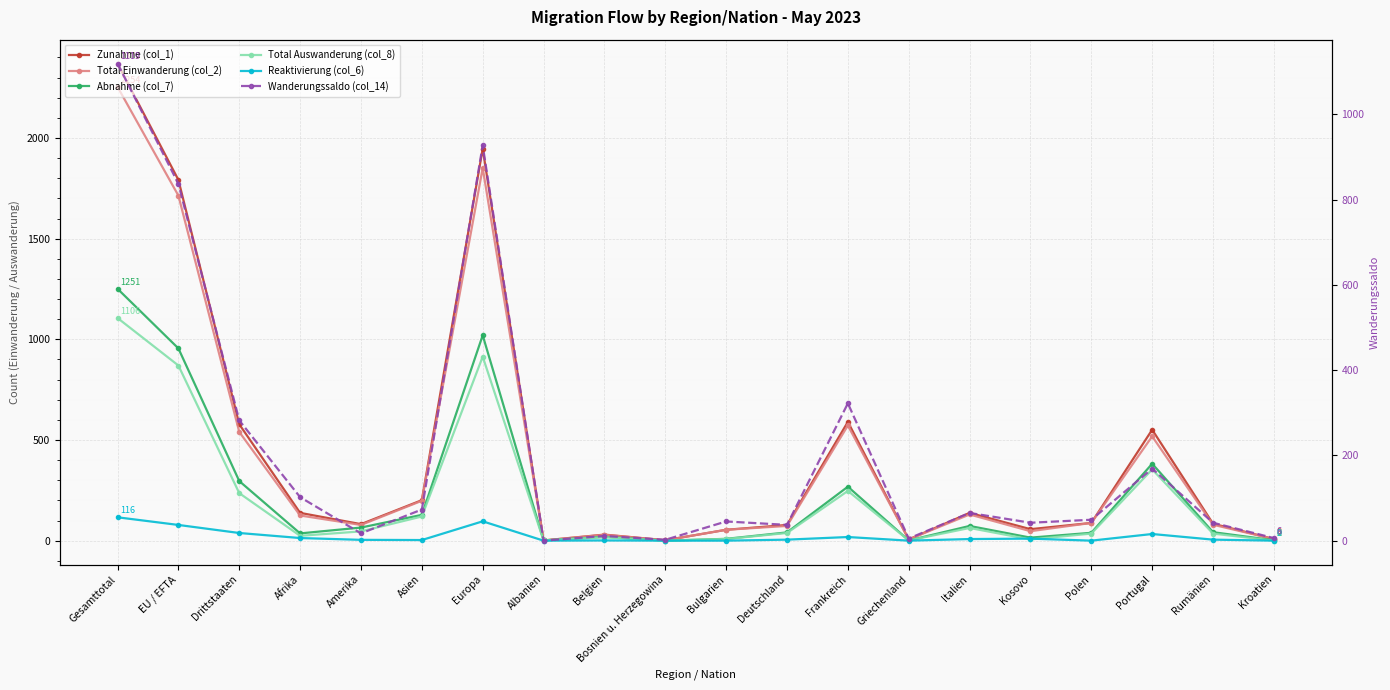

Which has a higher value, Bulgarien or Portugal?

Portugal